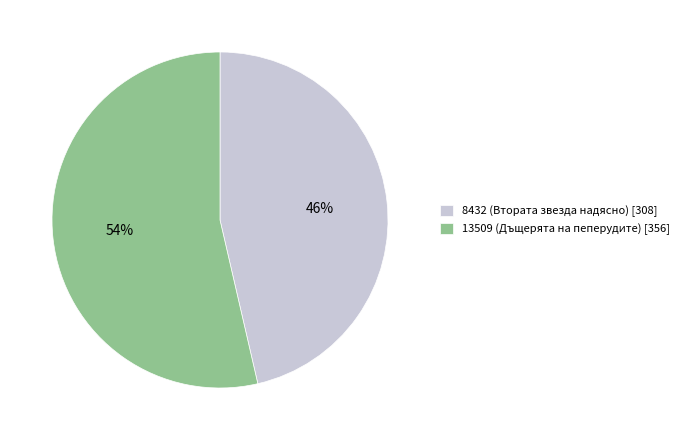

Which has a higher value, 13509 (Дъщерята на пеперудите) [356] or 8432 (Втората звезда надясно) [308]?

13509 (Дъщерята на пеперудите) [356]